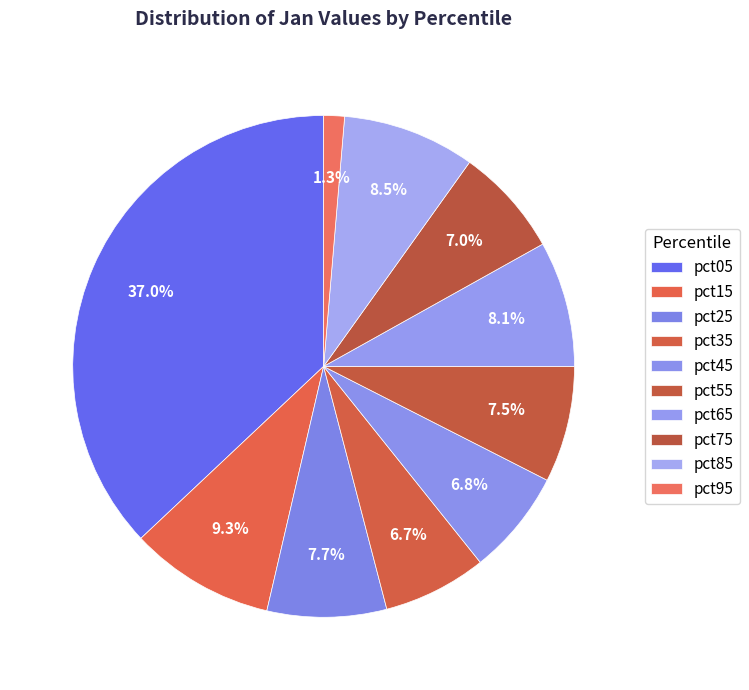

Does pct35 represent more than half of the total?

No